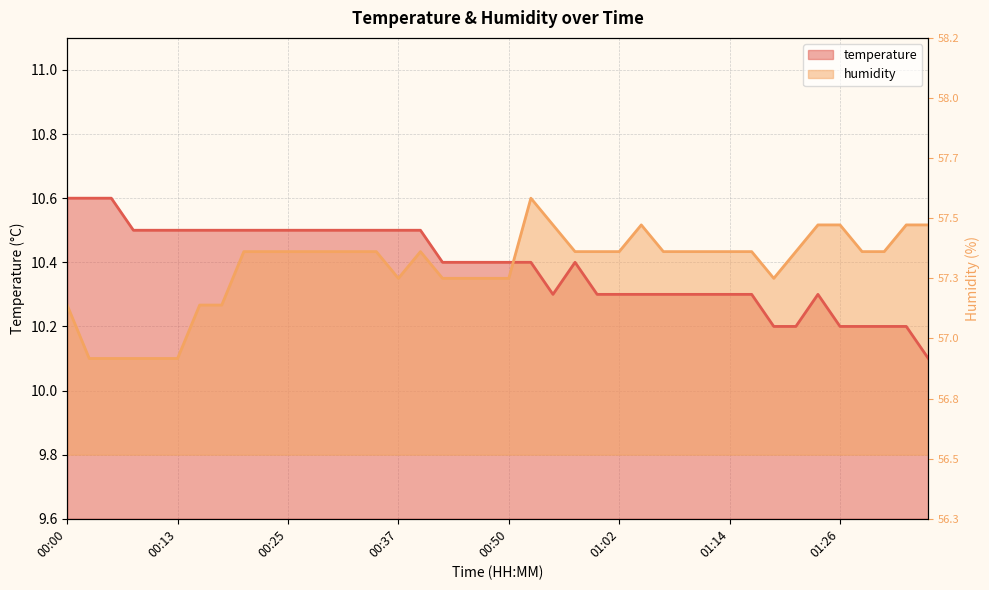

Rank the series at 00:45 from lowest to highest value.

humidity, temperature